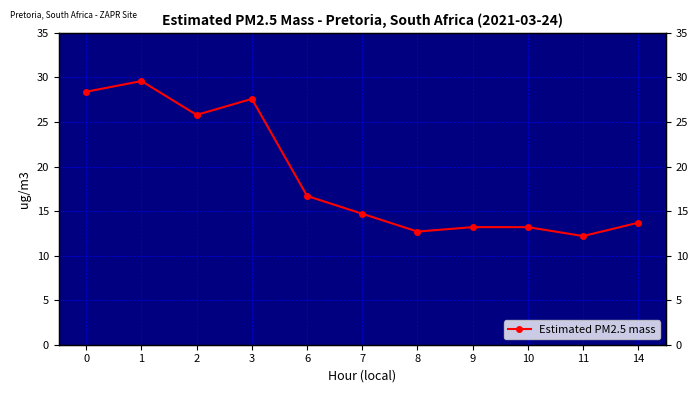

Reading left to right, list all the values displayed in this chart.

0=28.4	1=29.6	2=25.8	3=27.6	6=16.7	7=14.7	8=12.7	9=13.2	10=13.2	11=12.2	14=13.7